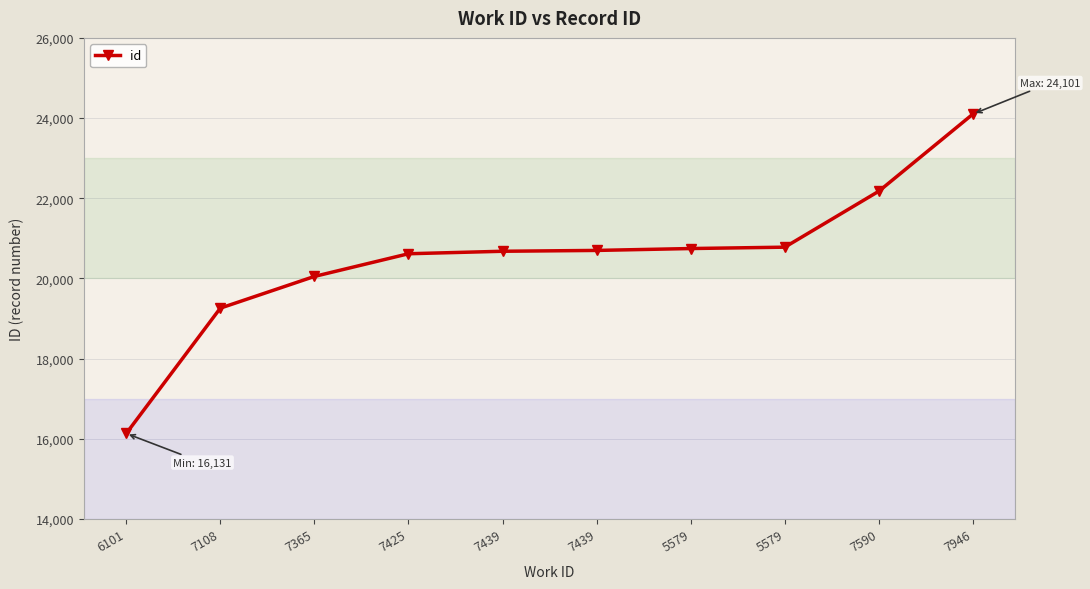

What is the smallest value displayed?

16131